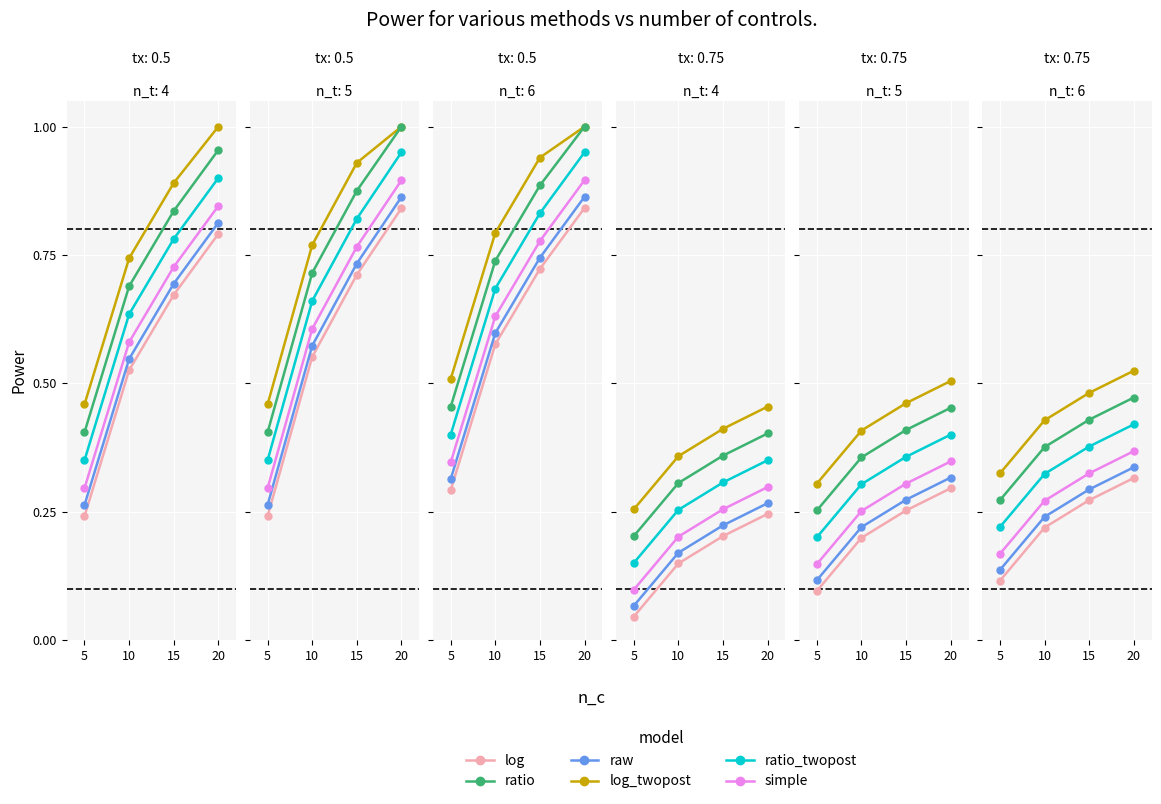

Rank the series at 15 from lowest to highest value.

log, raw, simple, ratio_twopost, ratio, log_twopost